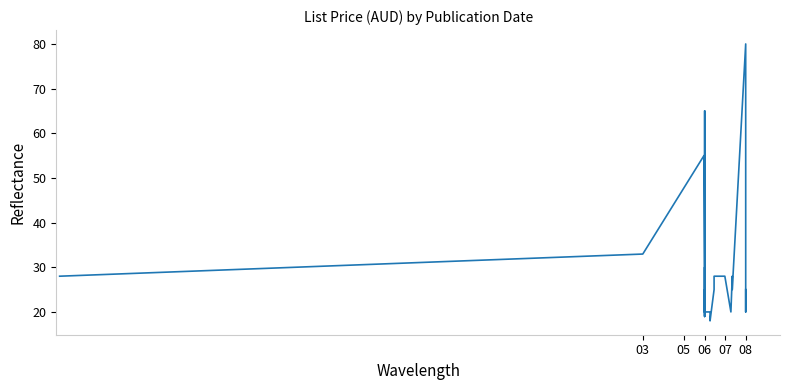

What is the value of the 6th point from the left?

19.9